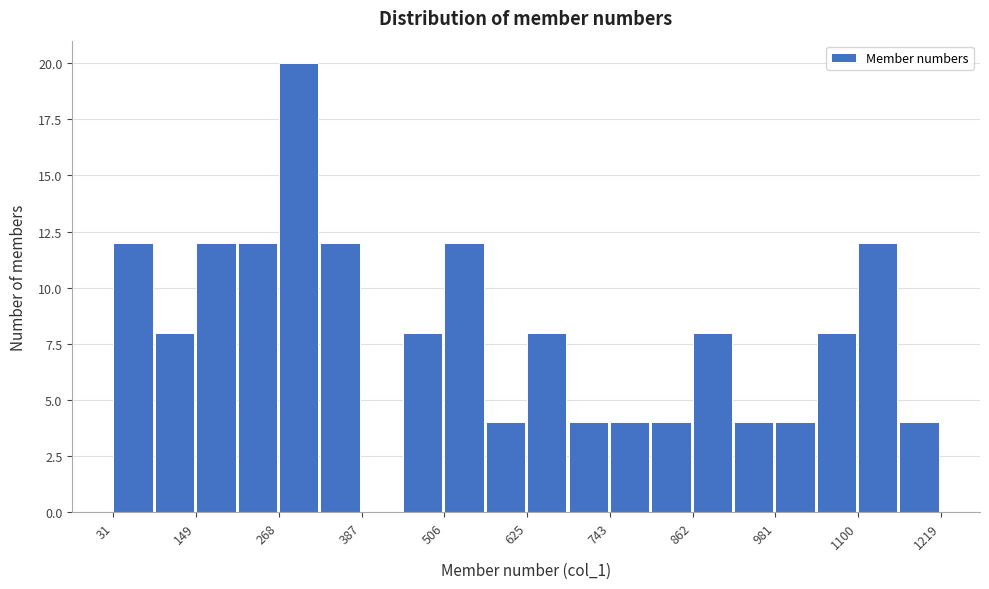

Read against the x-axis, roughly where is the centre of the tallest bar?

300